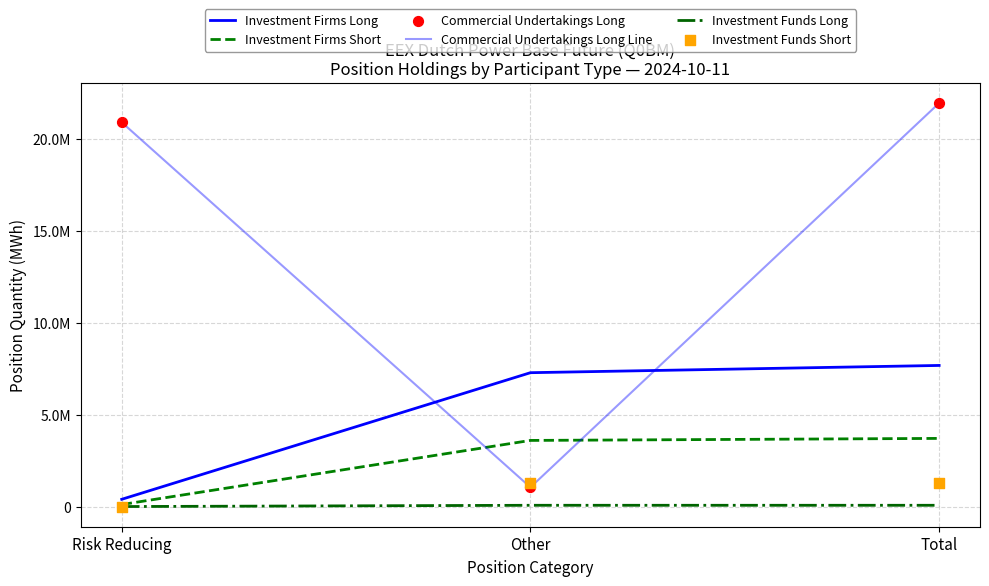

What are all the series names shown in the legend?

Investment Firms Long, Investment Firms Short, Commercial Undertakings Long Line, Investment Funds Long, Commercial Undertakings Long, Investment Funds Short